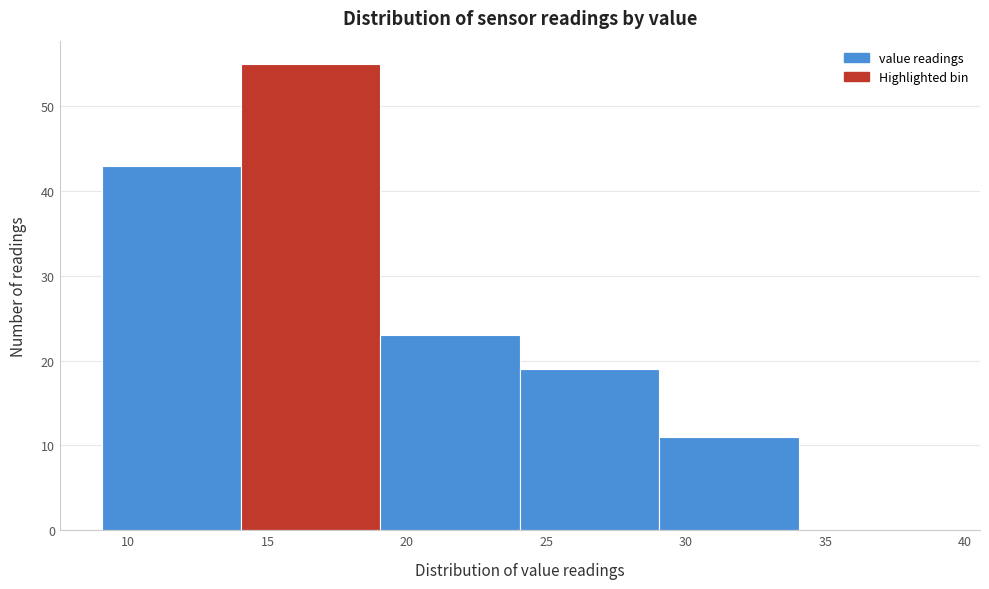

How tall is the bar that spans 9.05 to 14.05 on the x-axis? Neither the bar edges nor the heights are printed on the chart, so give them approximately, as read against the axes.

43